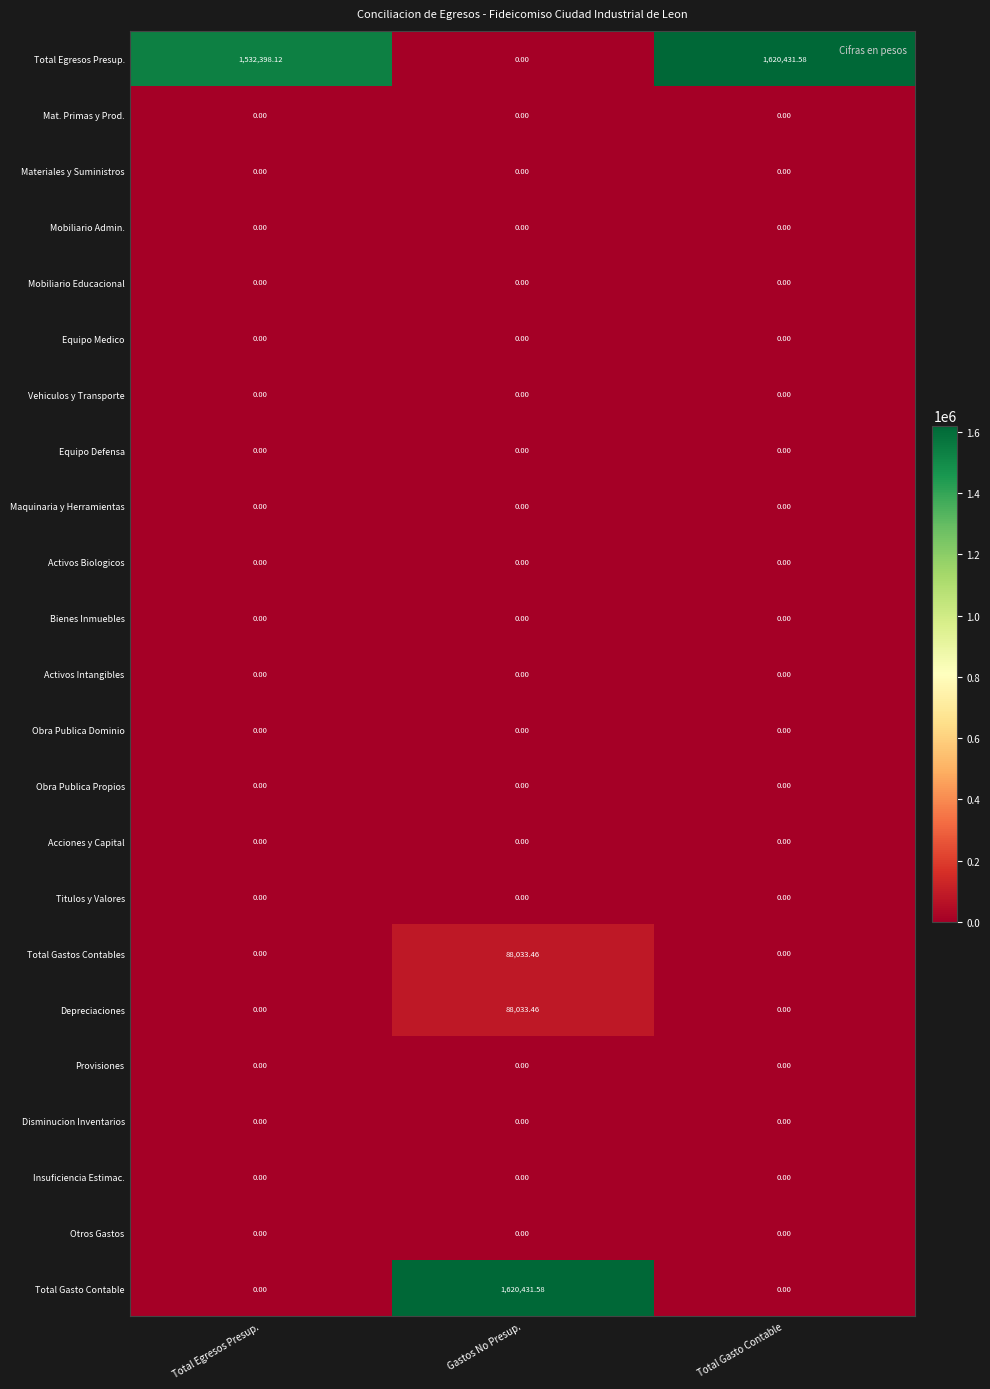

At which label is Total Egresos Presup. closest to 810215?

Total Egresos Presup.